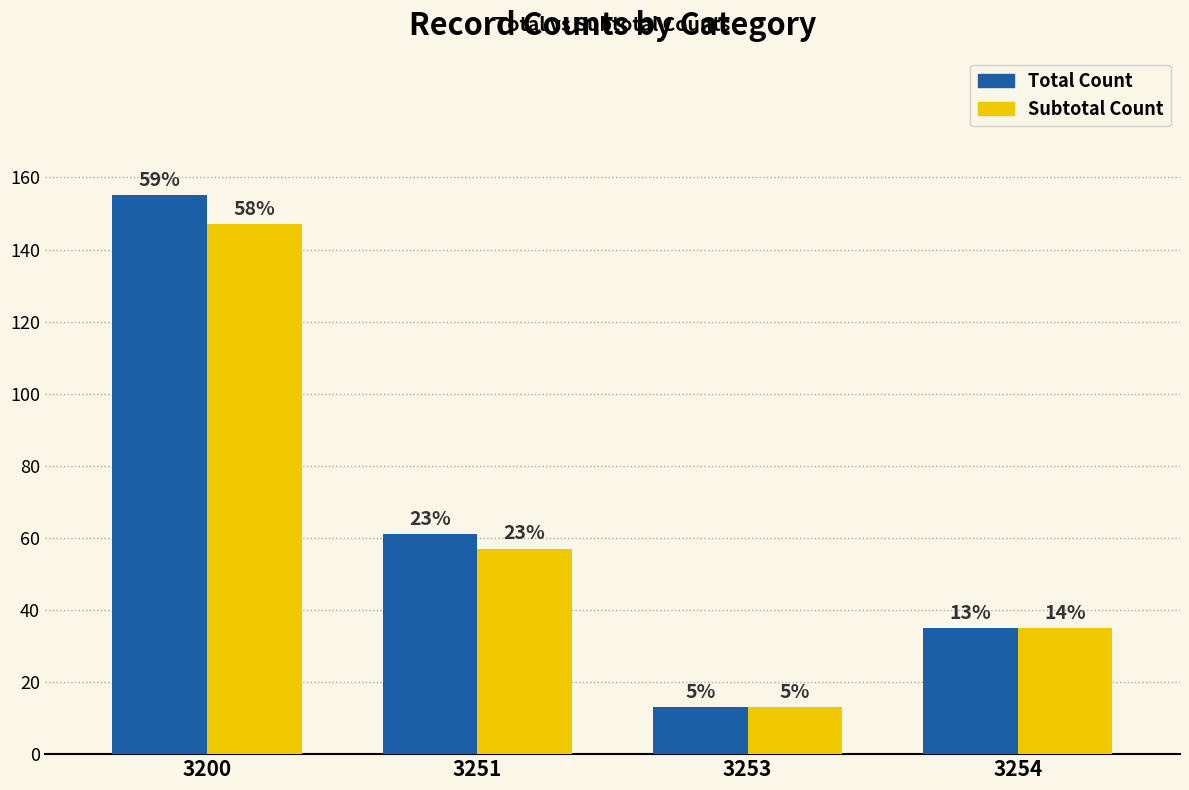

At which category is the sum across all series the highest?

3200